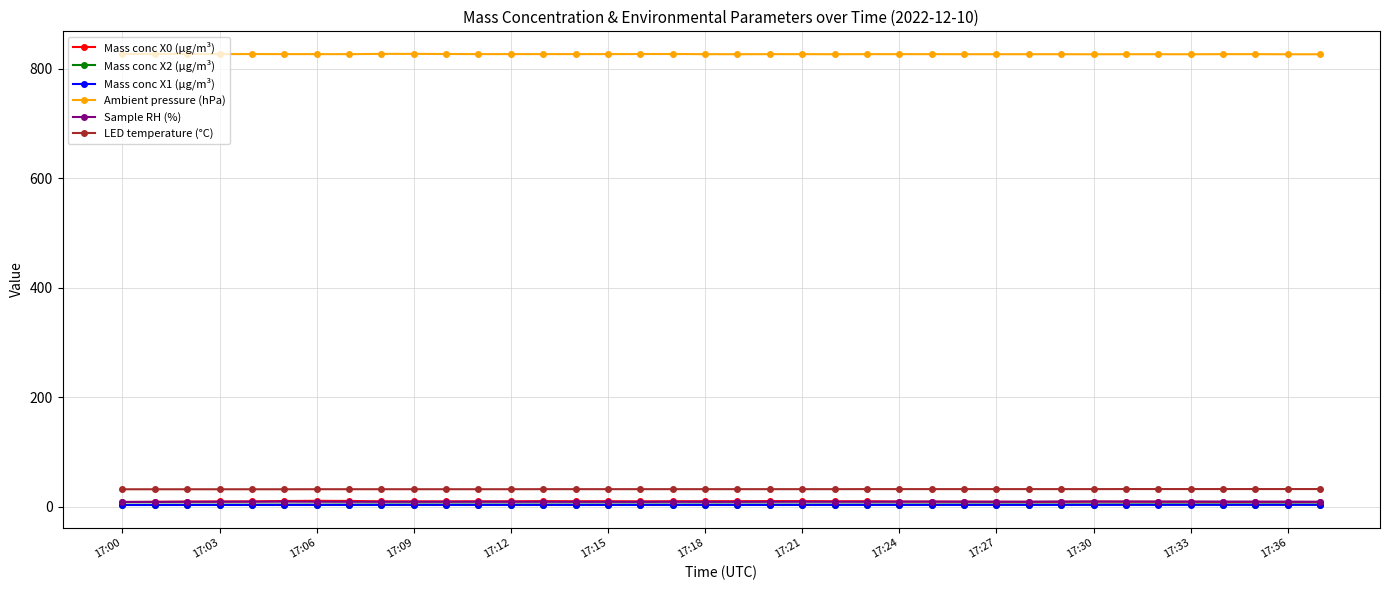

True or false: Mass conc X0 (μg/m³) and LED temperature (°C) intersect in this chart.

False